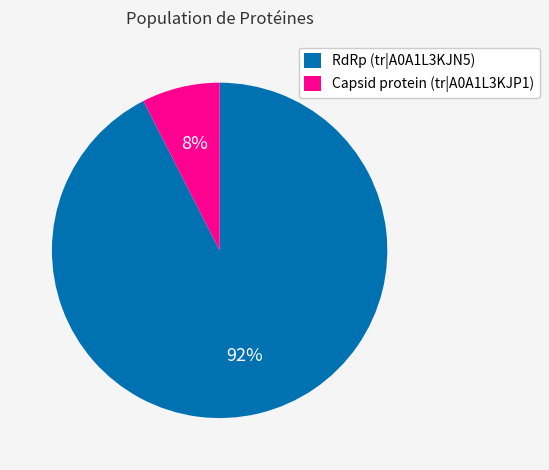

What percentage is the RdRp (tr|A0A1L3KJN5) slice, to the nearest percent?

92%